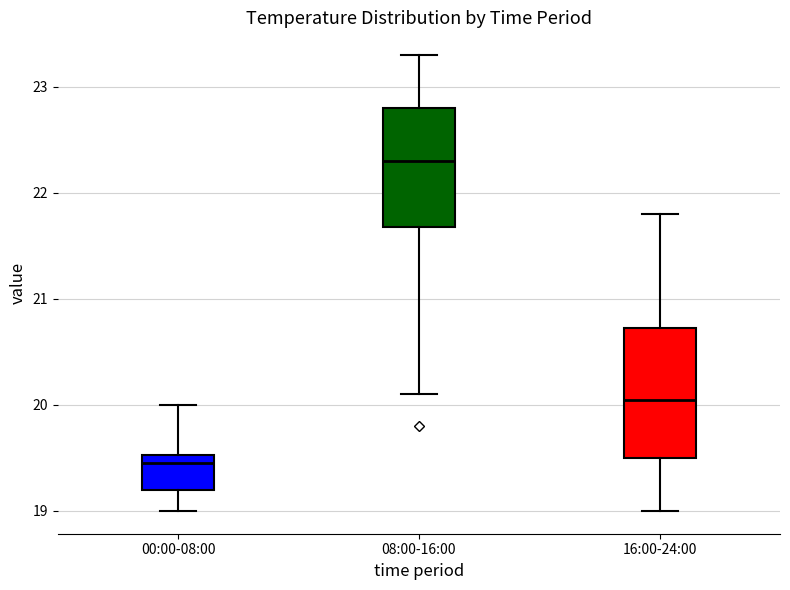

Reading left to right, read every box against the y-axis: the position of its median line, the range the box covers, and the ends of its whiskers. The values are not printed on the chart, so give them approximately, as read against the axis.

00:00-08:00: median 19.5 (just below the box's upper edge), box 19.2 to 19.5, whiskers 19.0 to 20.0
08:00-16:00: median 22.3, box 21.7 to 22.8, whiskers 20.1 to 23.3
16:00-24:00: median 20.1, box 19.5 to 20.7, whiskers 19.0 to 21.8